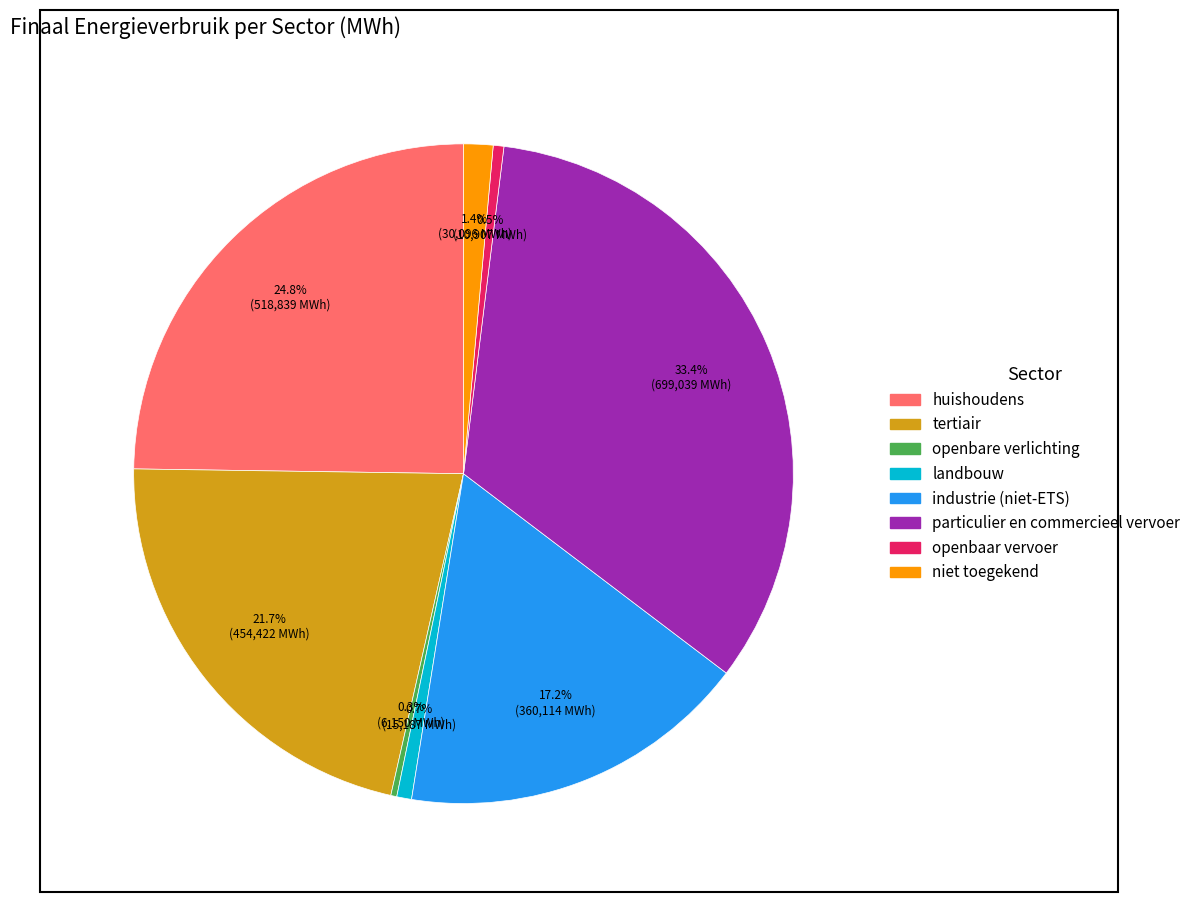

What percentage is the huishoudens slice, to the nearest percent?

25%